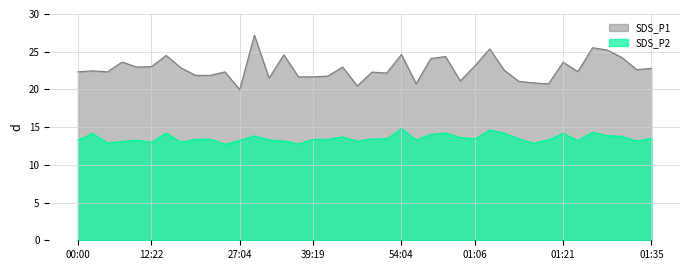

In SDS_P1, how many points are higher than both neighbors (excluding endpoints)?

13